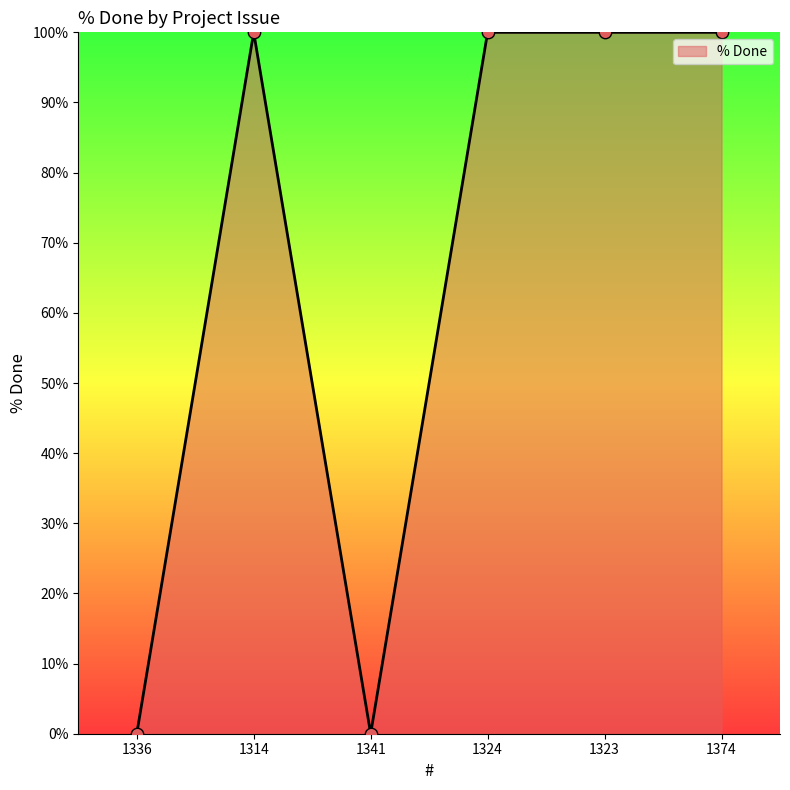

What position from the left is 1341?

3